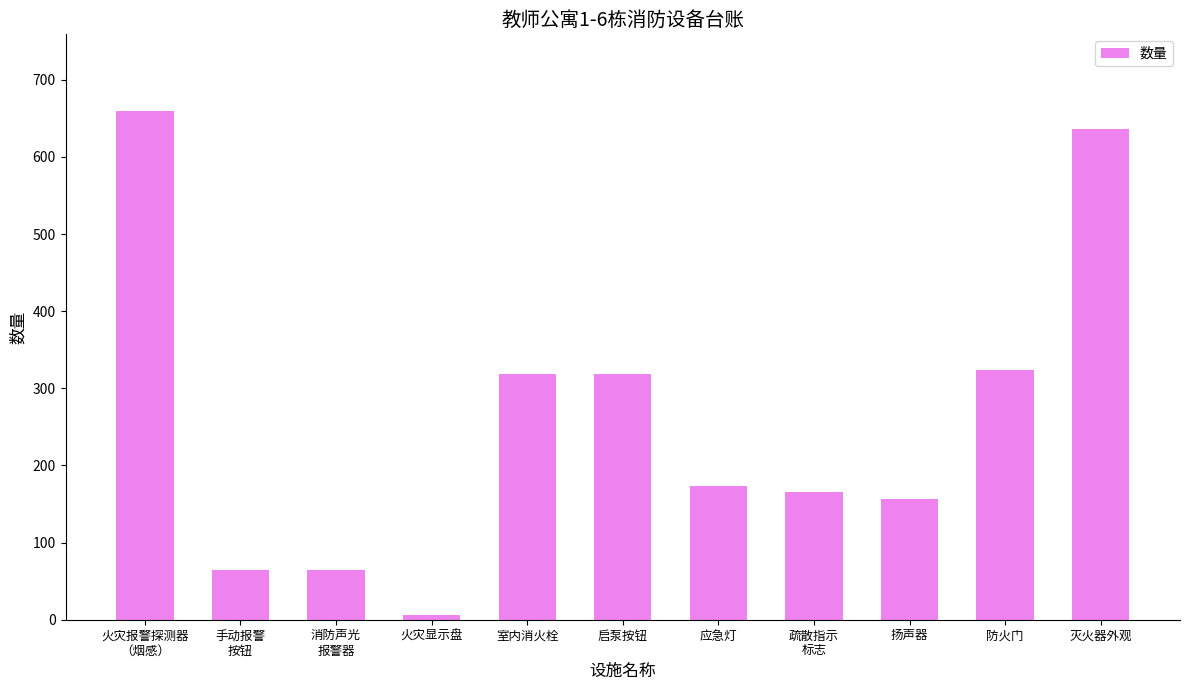

Reading left to right, what are all the values shown in this chart?

火灾报警探测器
（烟感）=660	手动报警
按钮=64	消防声光
报警器=64	火灾显示盘=6	室内消火栓=318	启泵按钮=318	应急灯=173	疏散指示
标志=166	扬声器=156	防火门=324	灭火器外观=636